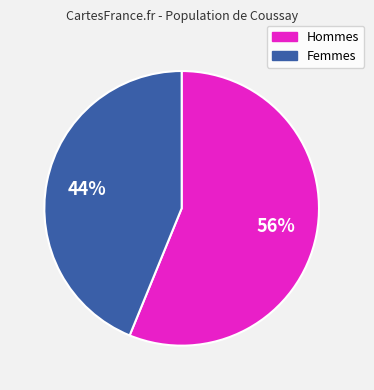

To the nearest percent, what is the difference between the largest and smallest slice percentages?

12%